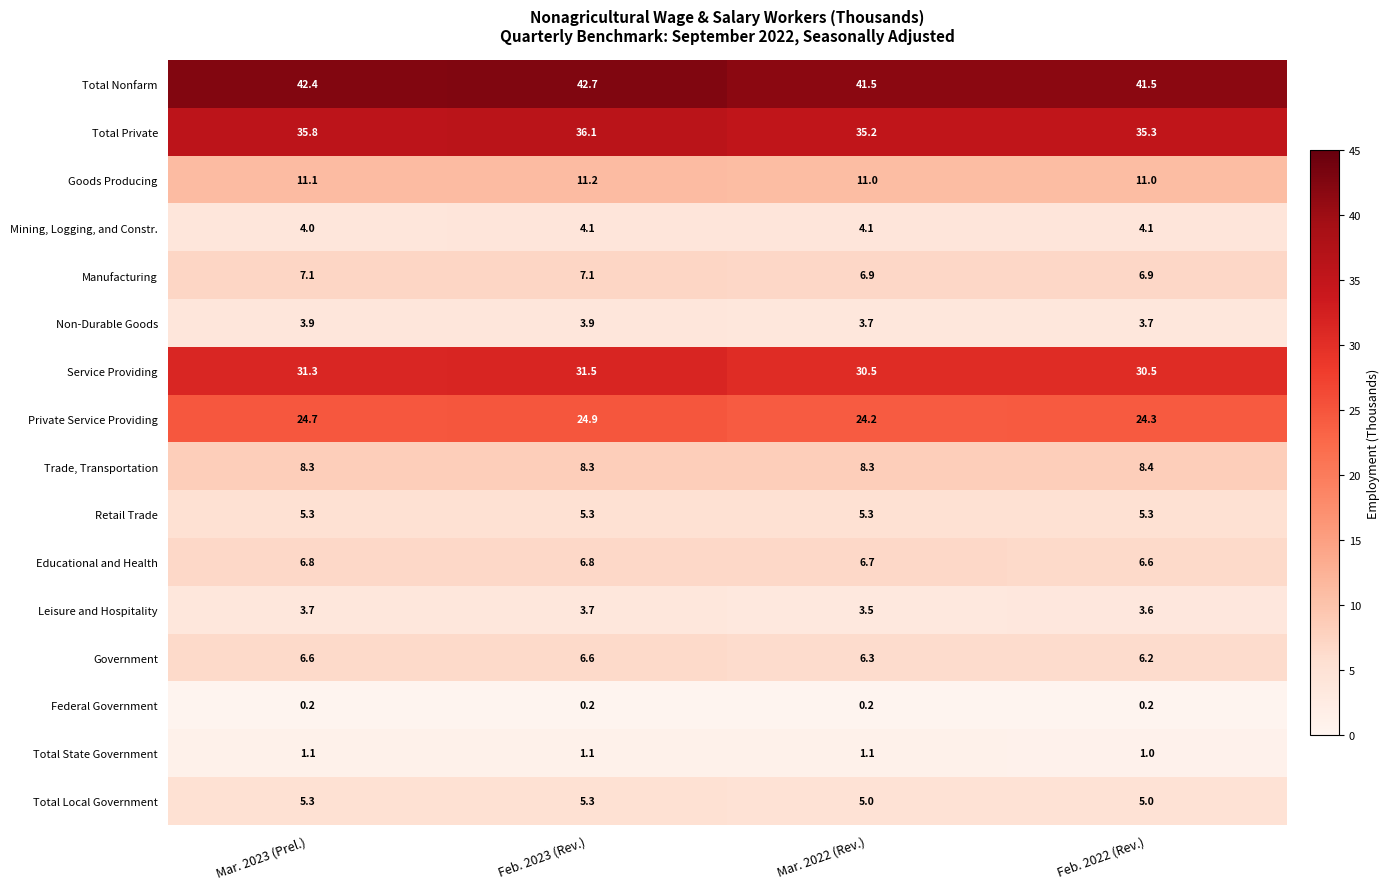

The value of Government at Mar. 2022 (Rev.) is 6.3. True or false?

True